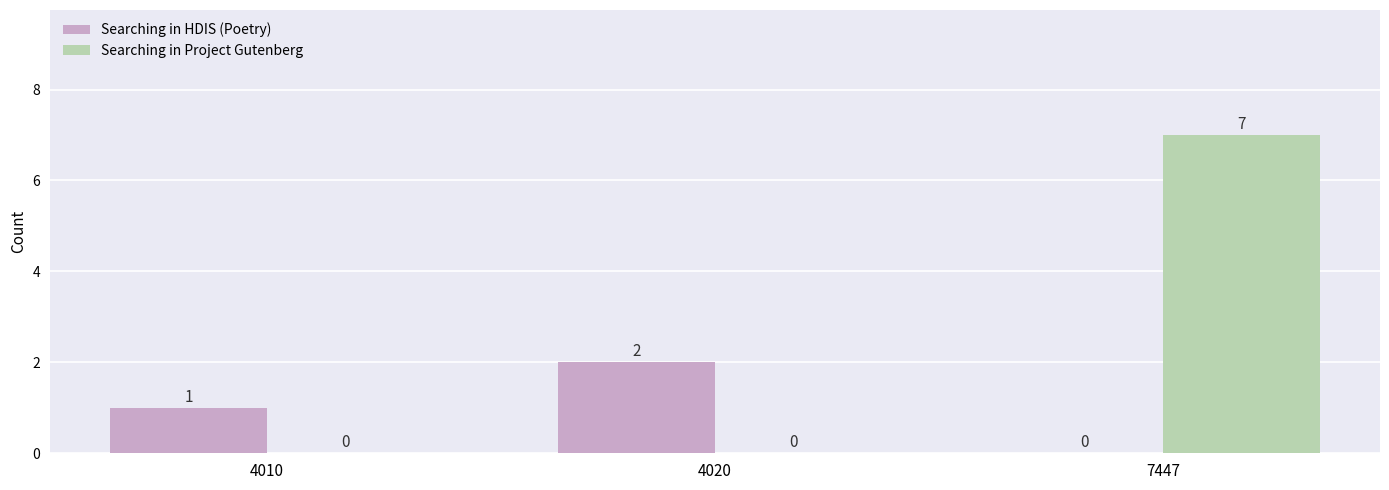

What is the highest value of the Searching in Project Gutenberg series?

7